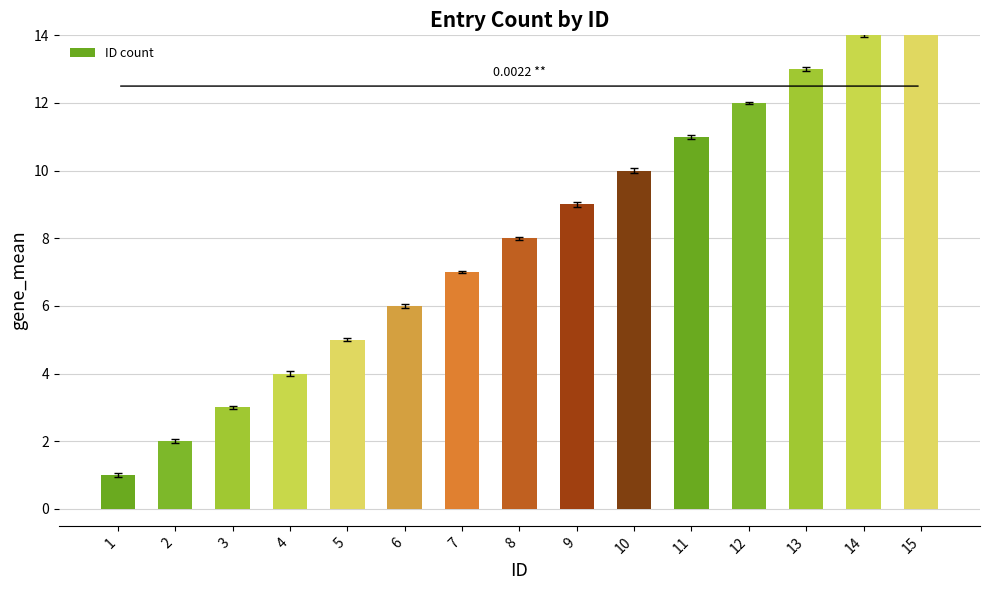

True or false: the data shows 3 at 3.

True